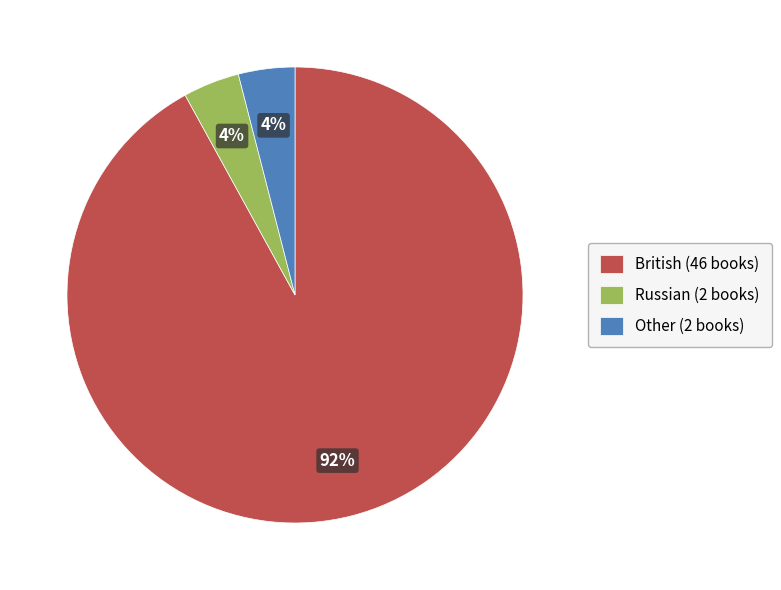

Which has a higher value, British or Other?

British